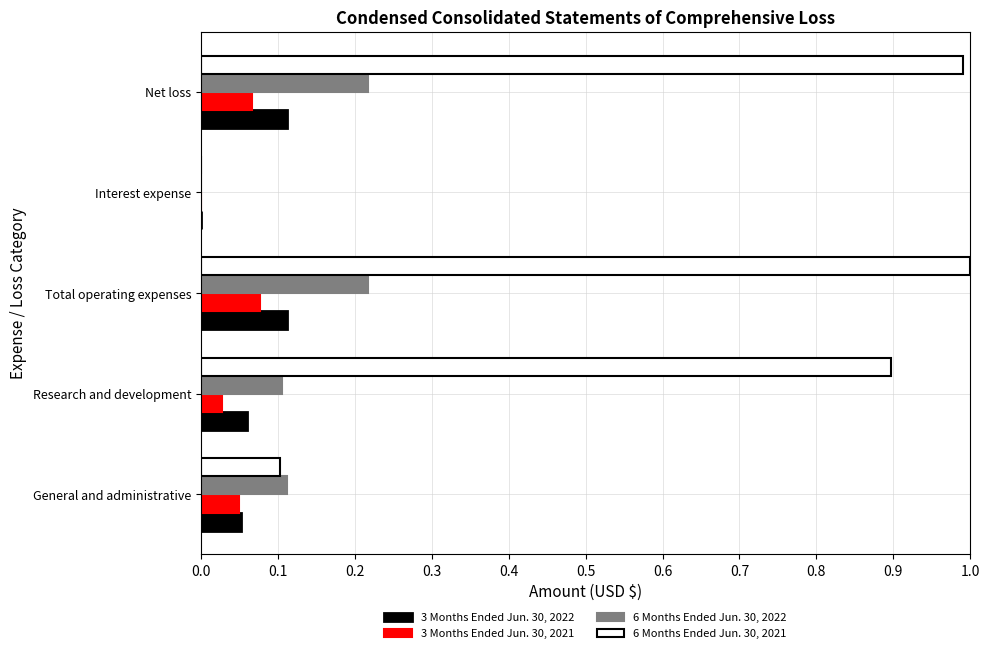

Is the value of 6 Months Ended Jun. 30, 2021 at Research and development greater than the value of 3 Months Ended Jun. 30, 2022 at Interest expense?

Yes